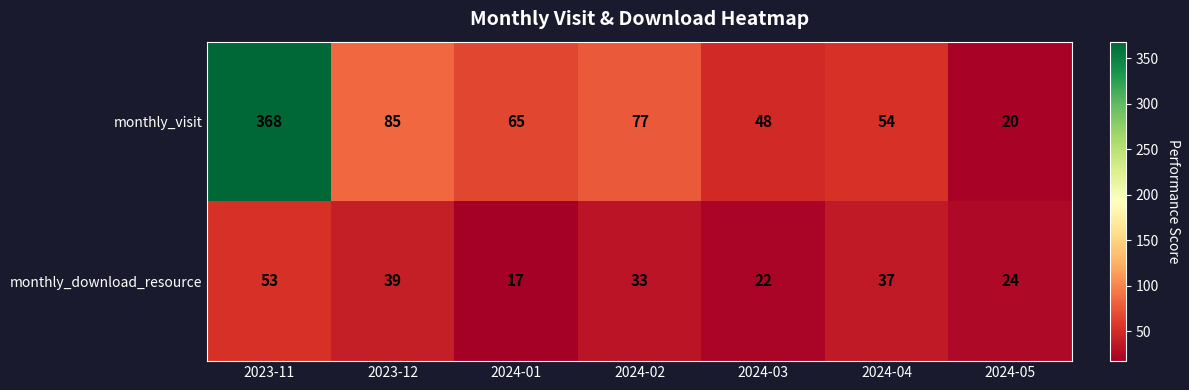

What is the sum of the monthly_visit values at 2024-02 and 2024-03?

125